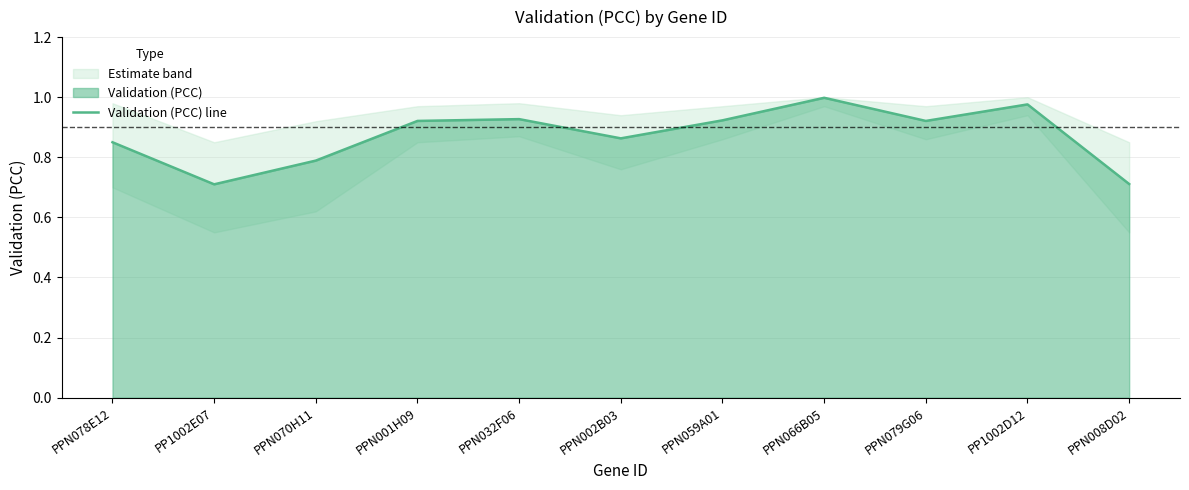

At which category does the data reach its first local peak?

PPN032F06